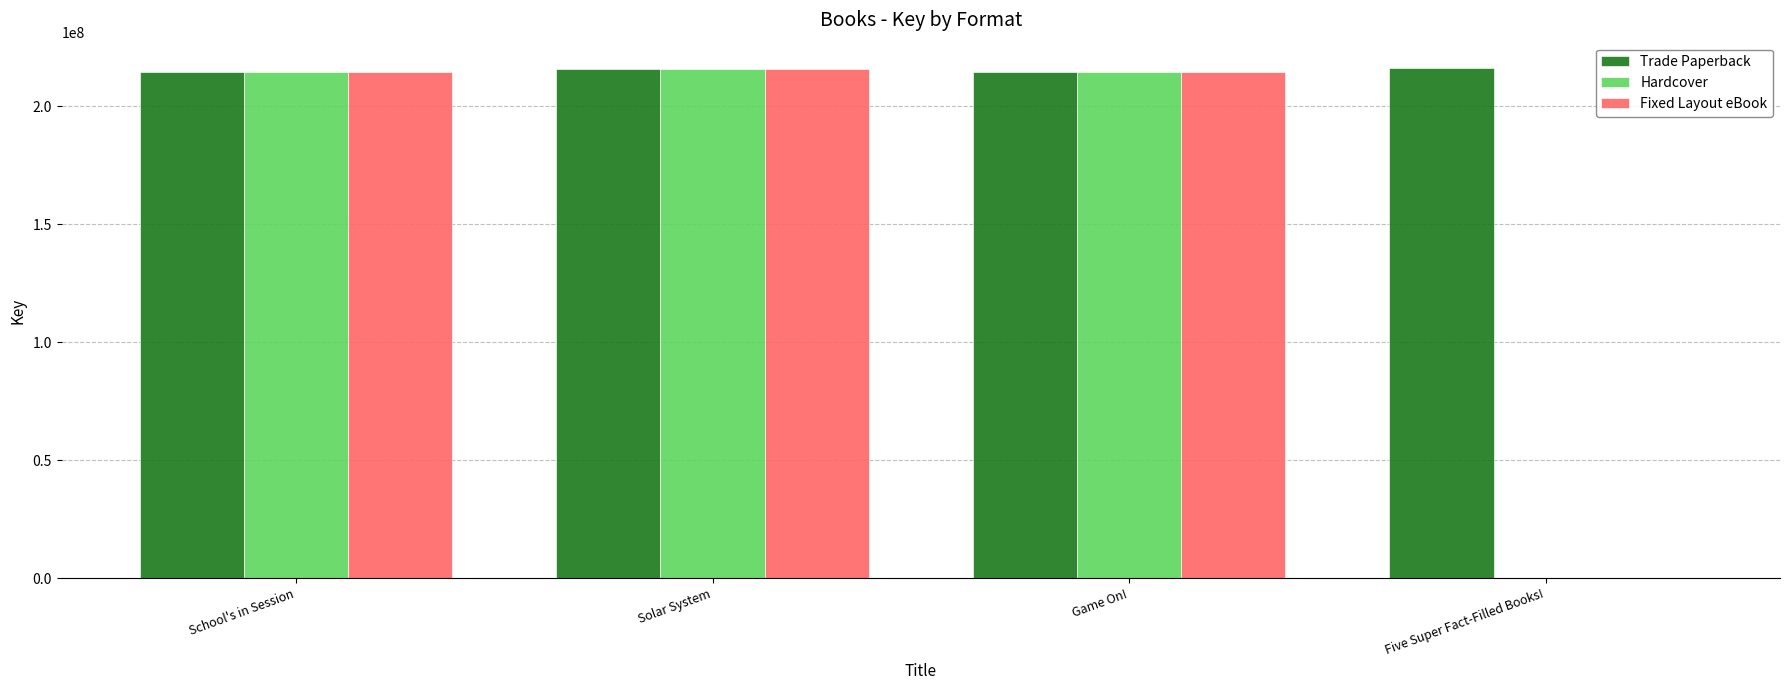

What value does the Fixed Layout eBook series have at Solar System?

215865644